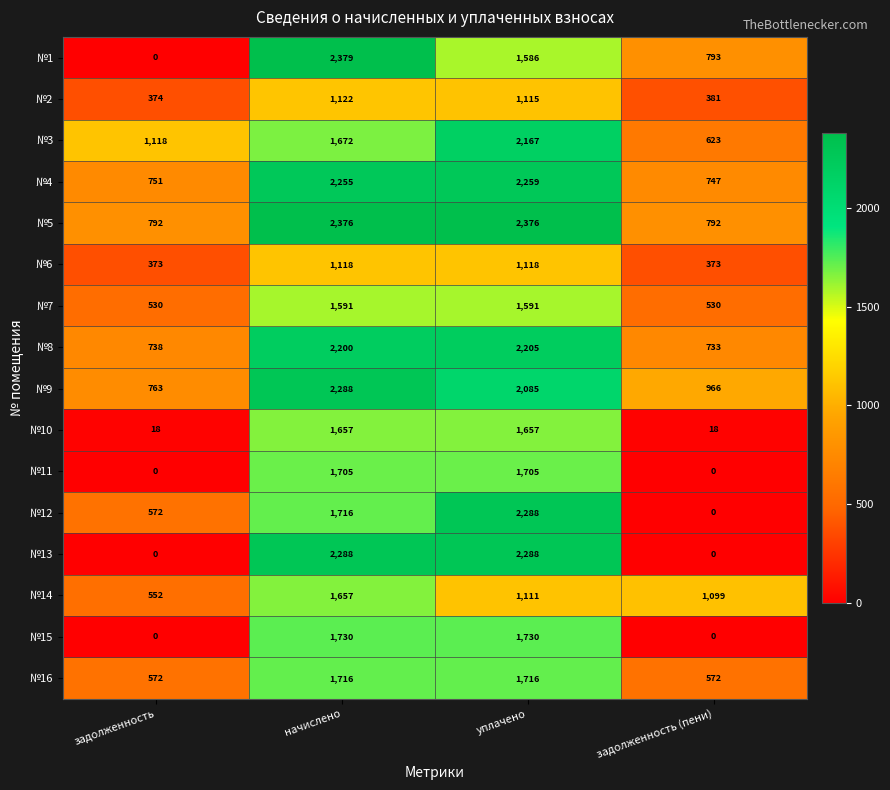

True or false: №13 has a value of 3701 at уплачено.

False